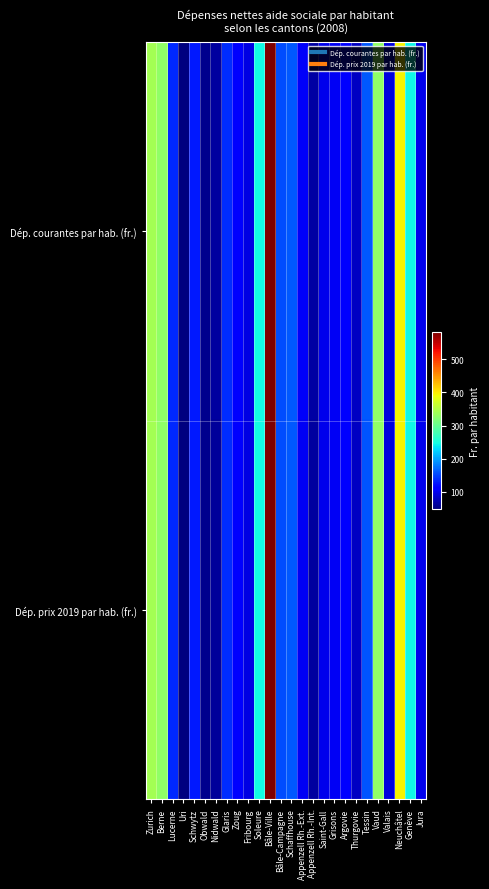

List the series in order of their peak value, lowest first.

Dép. prix 2019 par hab. (fr.), Dép. courantes par hab. (fr.)